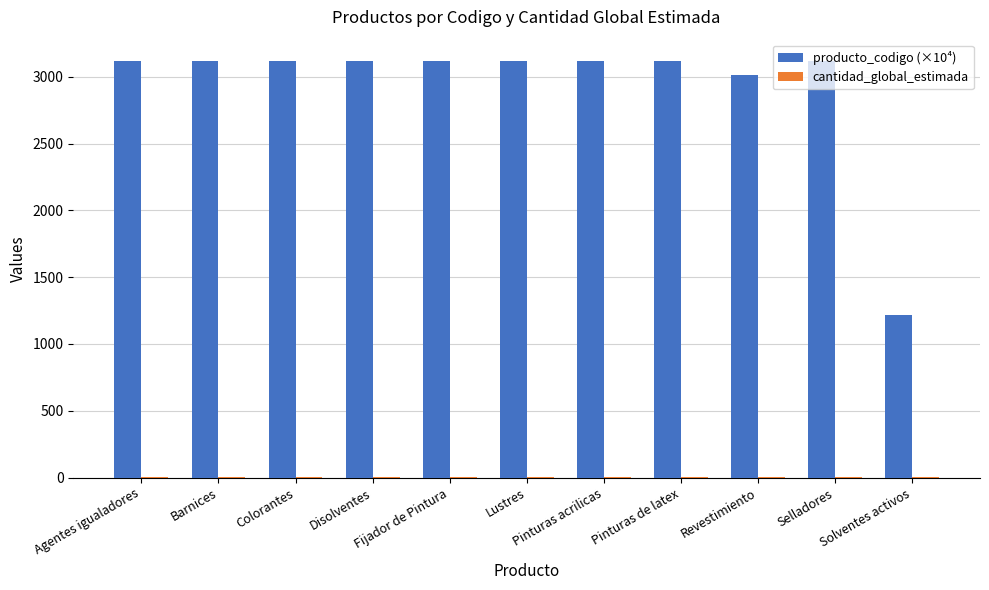

Which series has the largest total across all categories?

producto_codigo (×10⁴)